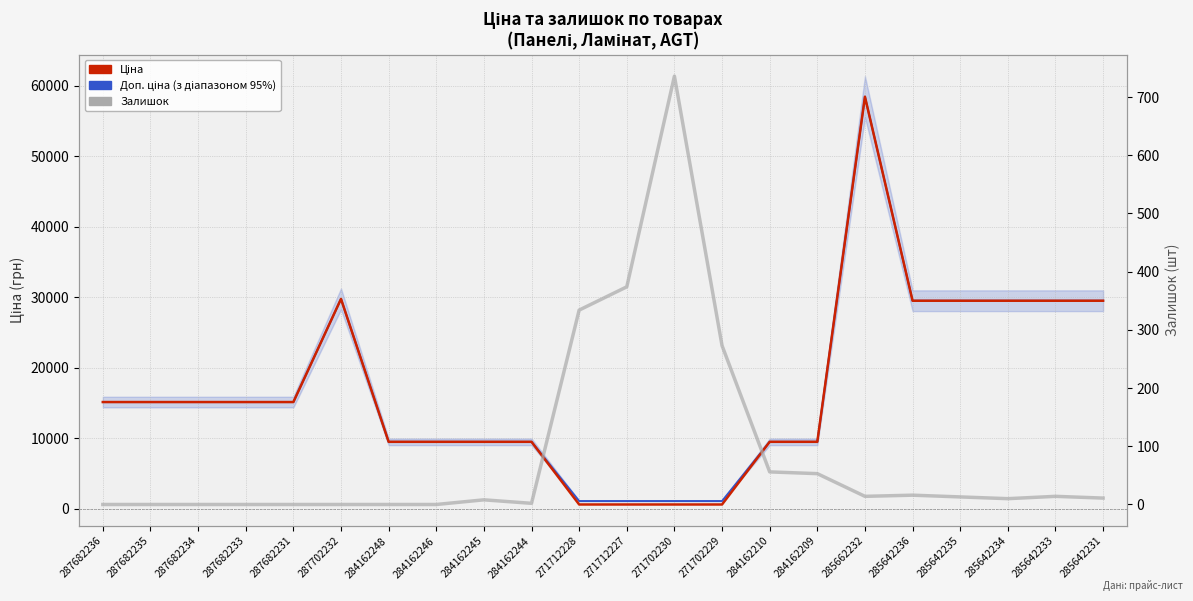

At which category does Доп. ціна reach its first local peak?

287702232